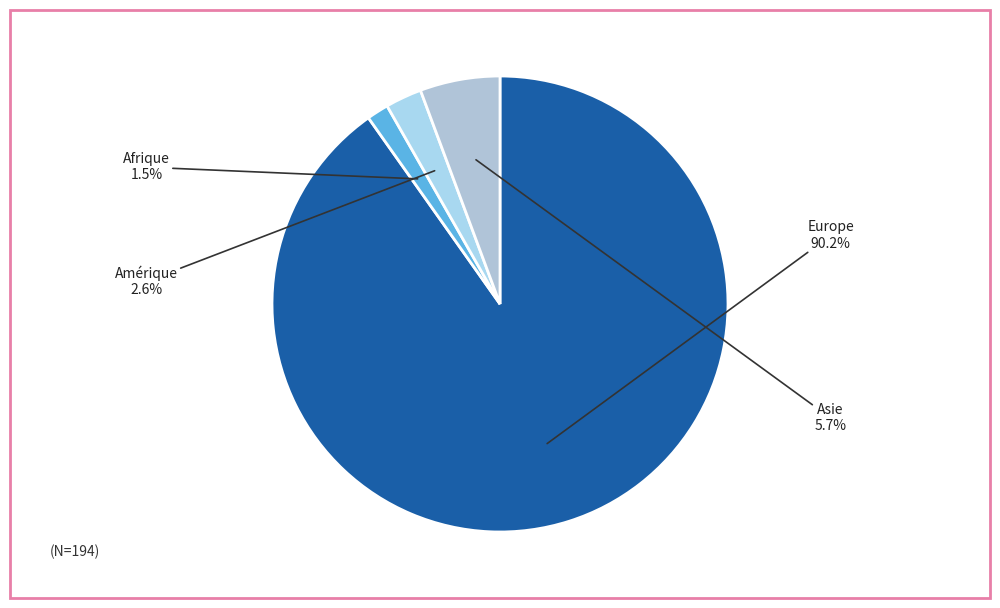

The Amérique slice represents 3% of the pie. True or false?

True